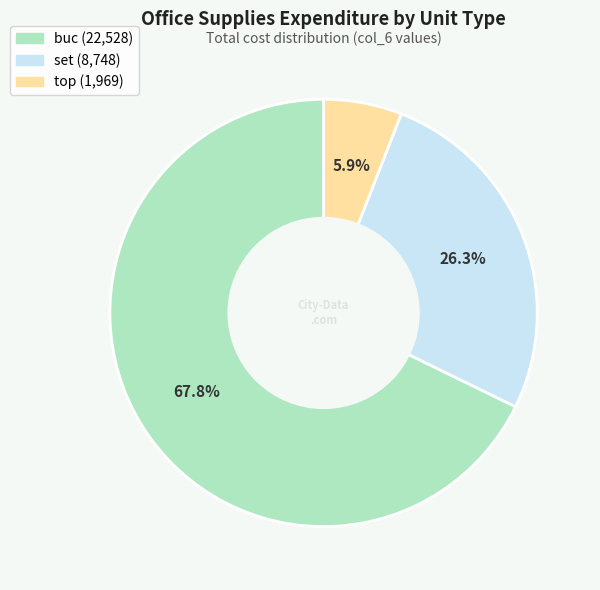

What percentage is NOT represented by buc?

32.2%